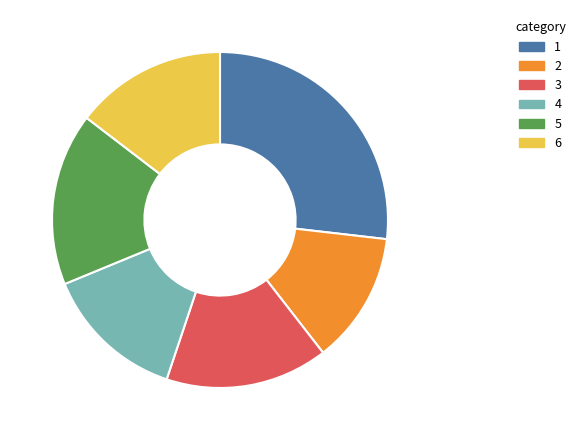

Between 4 and 2, which is larger?

4